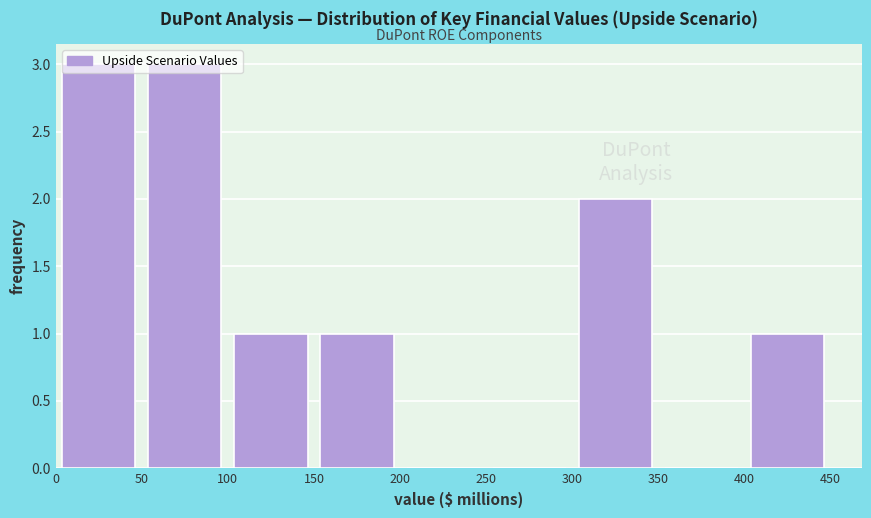

What is the height of the bar covering 150 to 200 on the x-axis? The values are not printed on the chart, so give them approximately, as read against the axis.

1